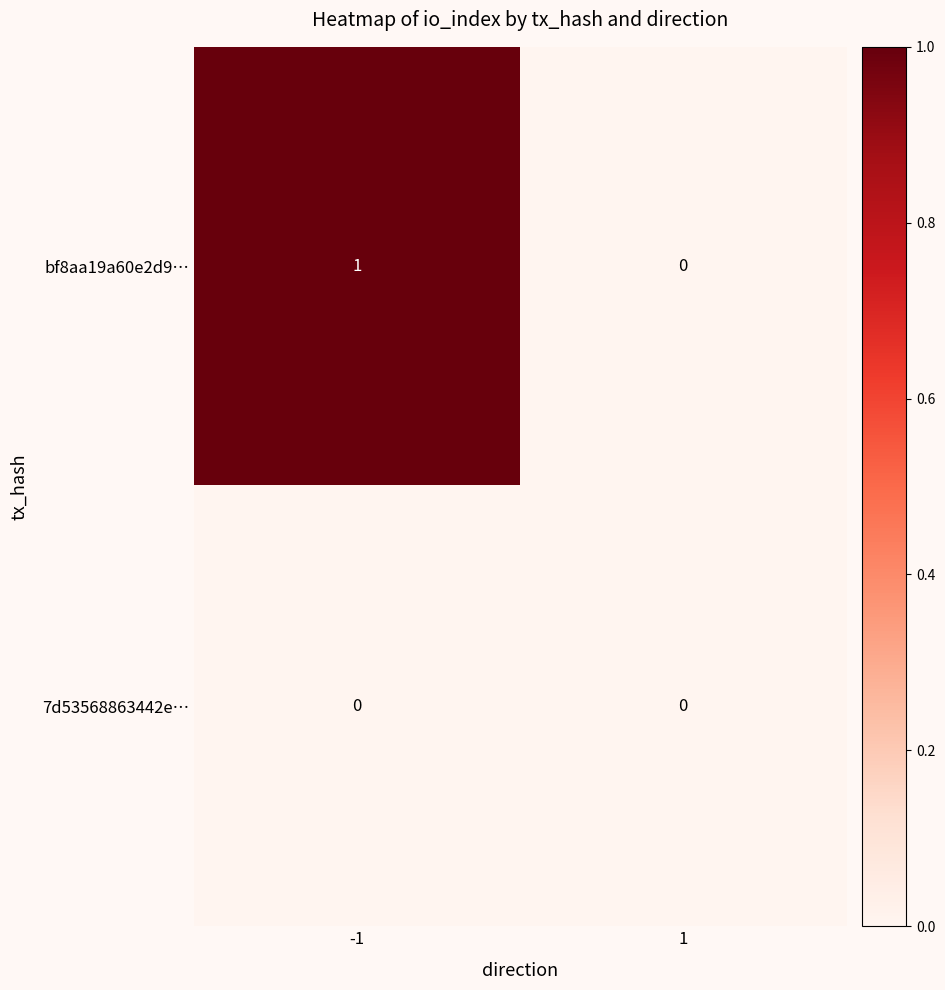

List the labels in order of bf8aa19a60e2d9… value, largest first.

-1, 1